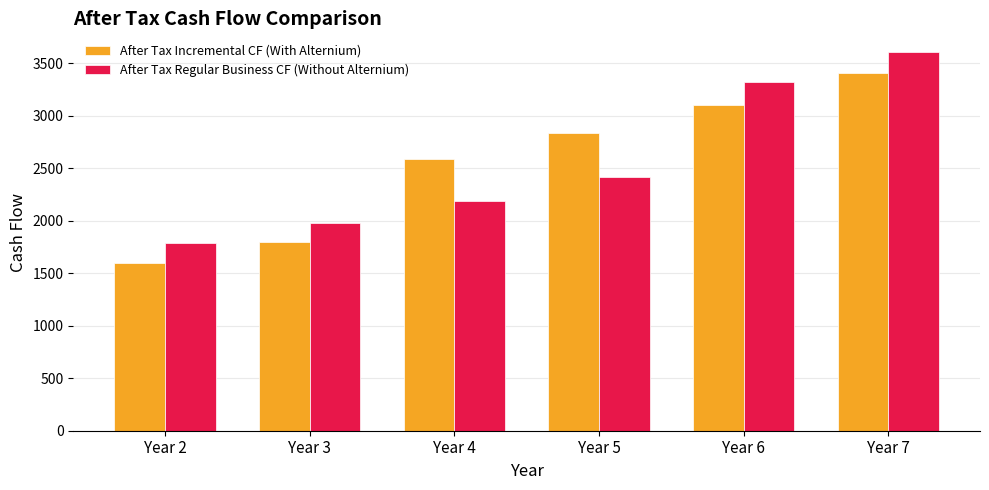

How many categories are shown in the chart?

6